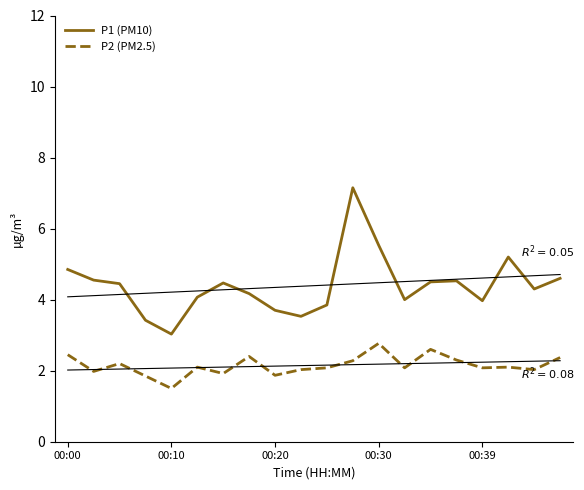

How many data points in P1 (PM10) are above 4?

13